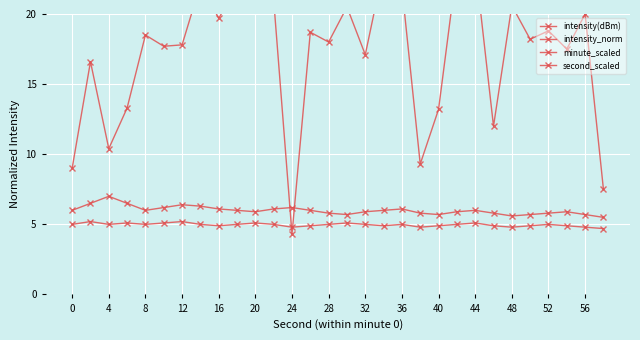

Where is the first local minimum for second_scaled?

4